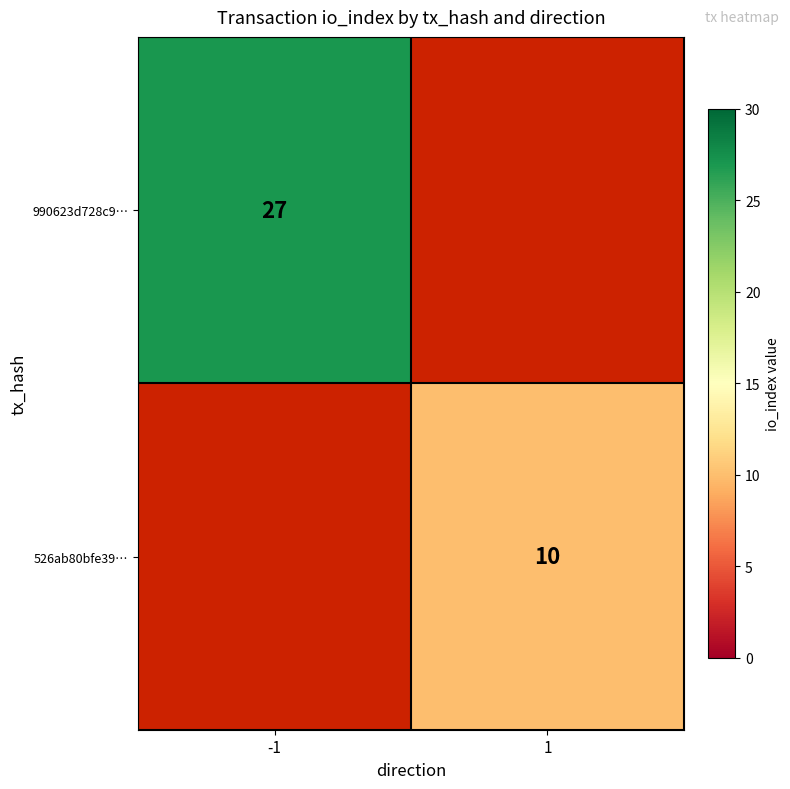

Which has a higher value, 1 or -1?

-1